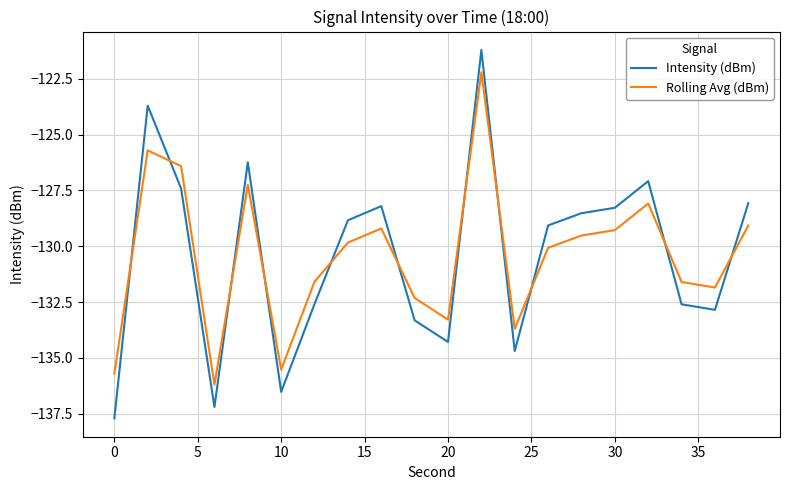

How many lines are shown in the chart?

2